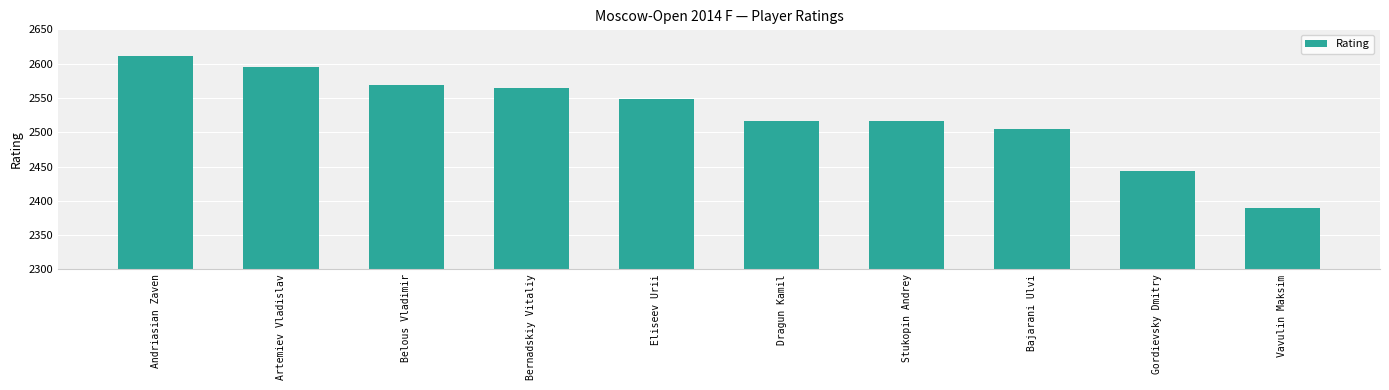

The chart shows a value of 4080 at Gordievsky Dmitry. True or false?

False